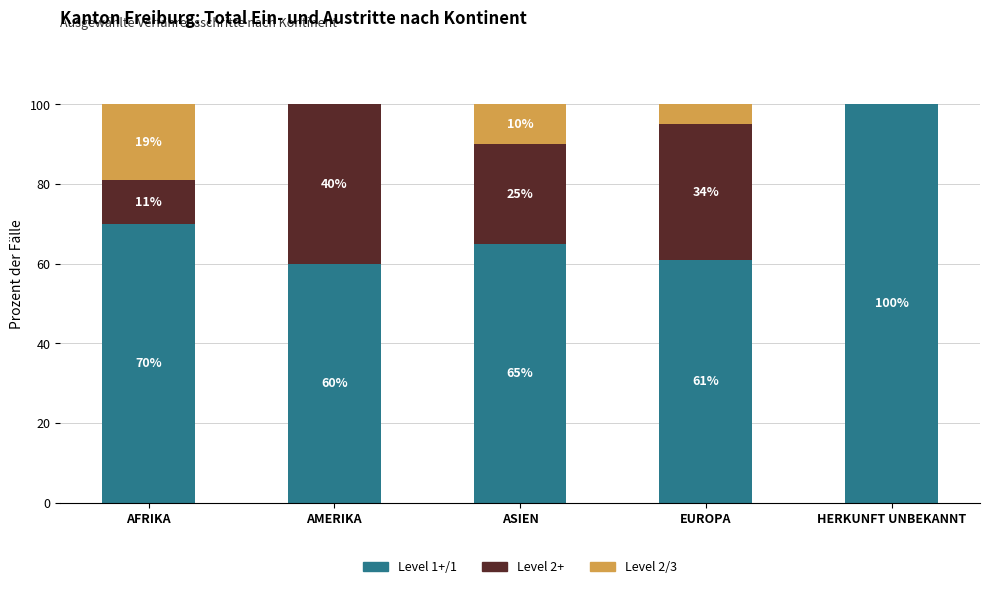

The Level 1+/1 series shows 65 at ASIEN. True or false?

True